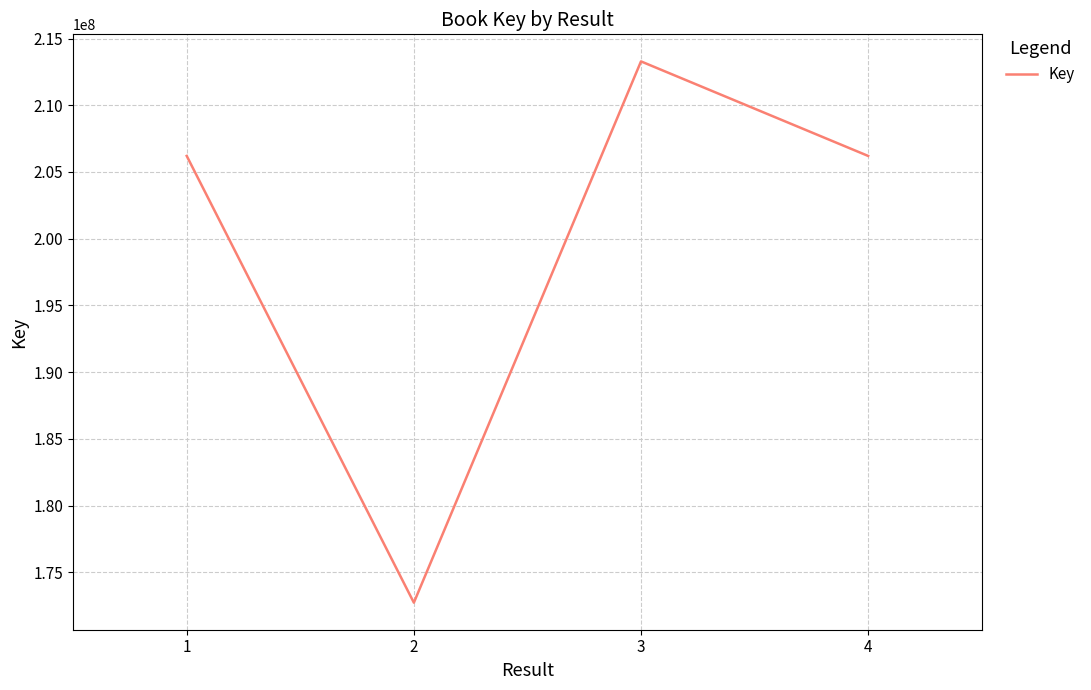

Read the value at 1, to the nearest 100.

206203100